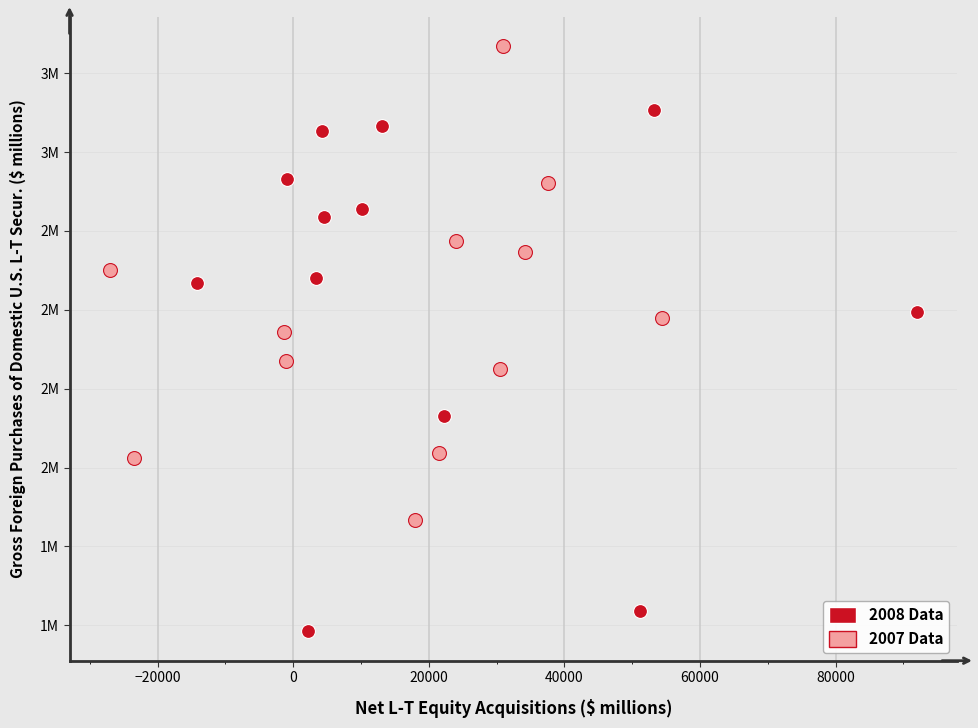

What are all the series names shown in the legend?

2008 Data, 2007 Data